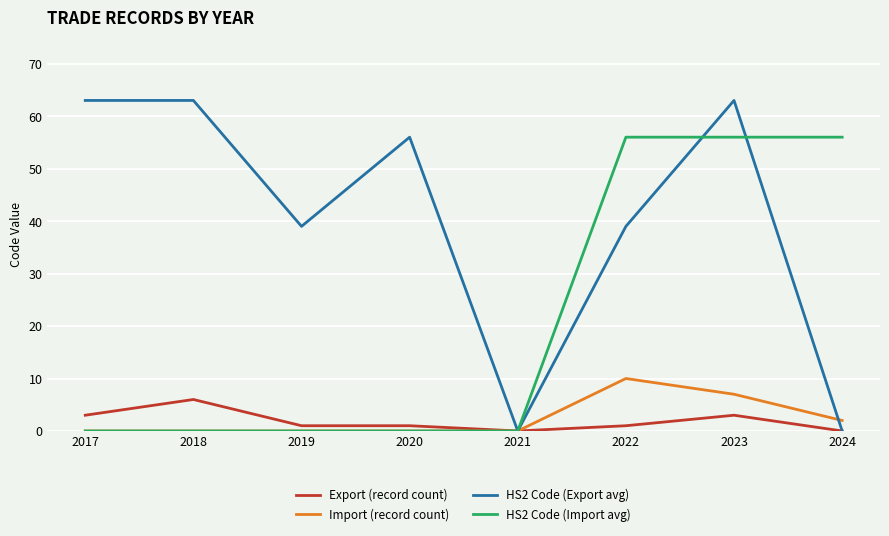

What is the spread (max minus min) of values at 2017?

63